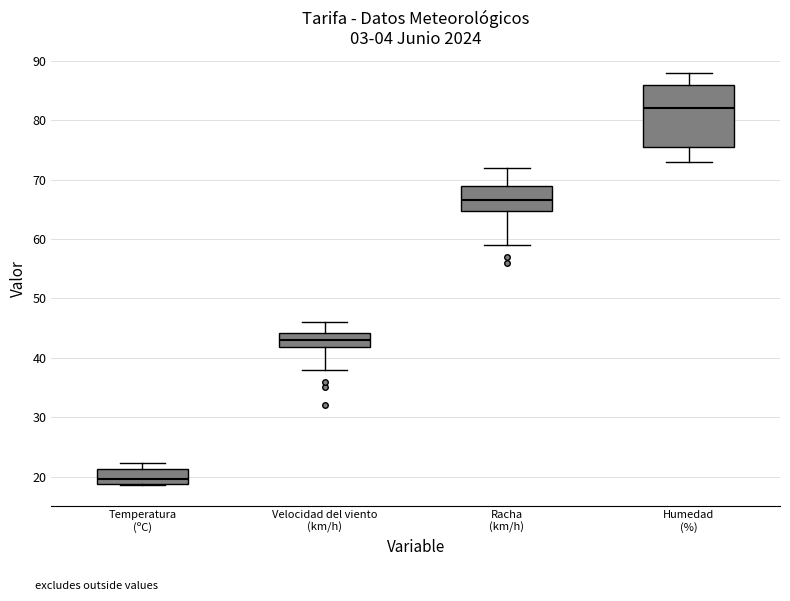

Which box has the highest median line?

Humedad (%)